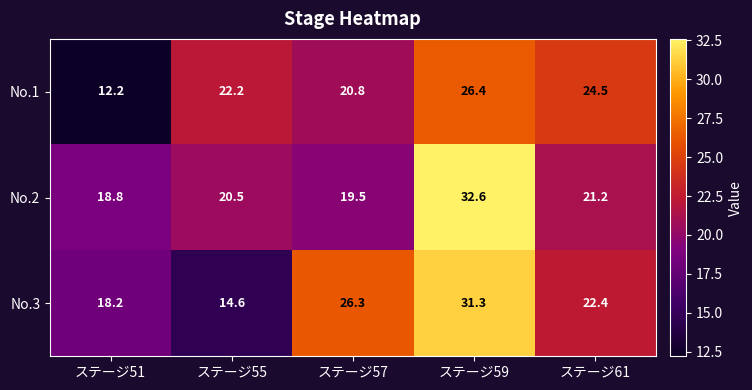

Which series changed the most between ステージ51 and ステージ55?

No.1